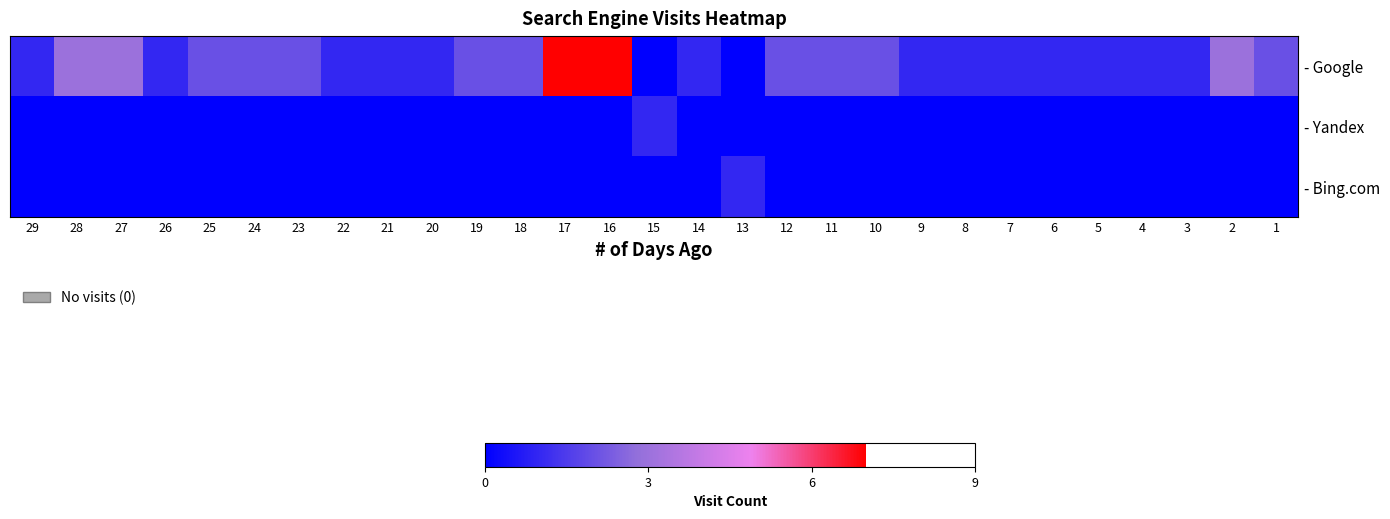

What is the difference between the highest and lowest values at 7?

1